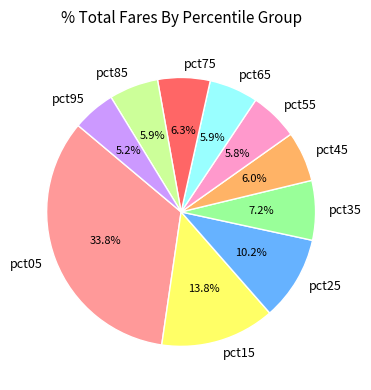

Which category has the biggest portion of the pie?

pct05